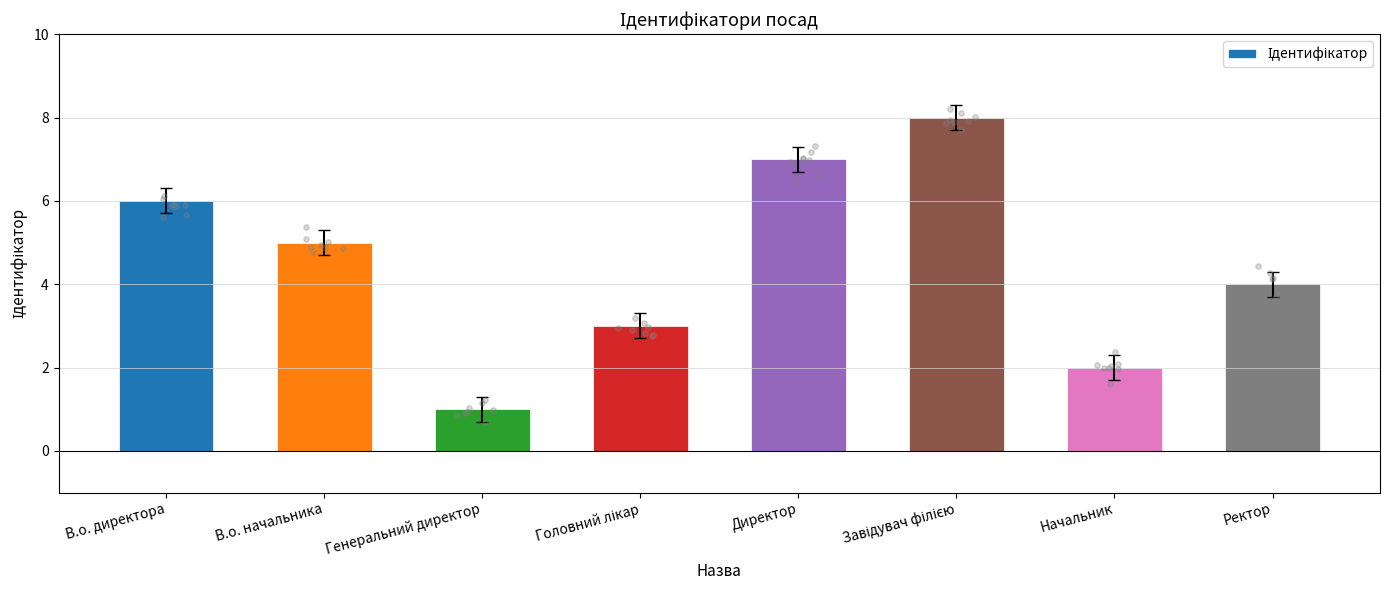

What is the ratio of the value at Начальник to the value at В.о. начальника?

0.4